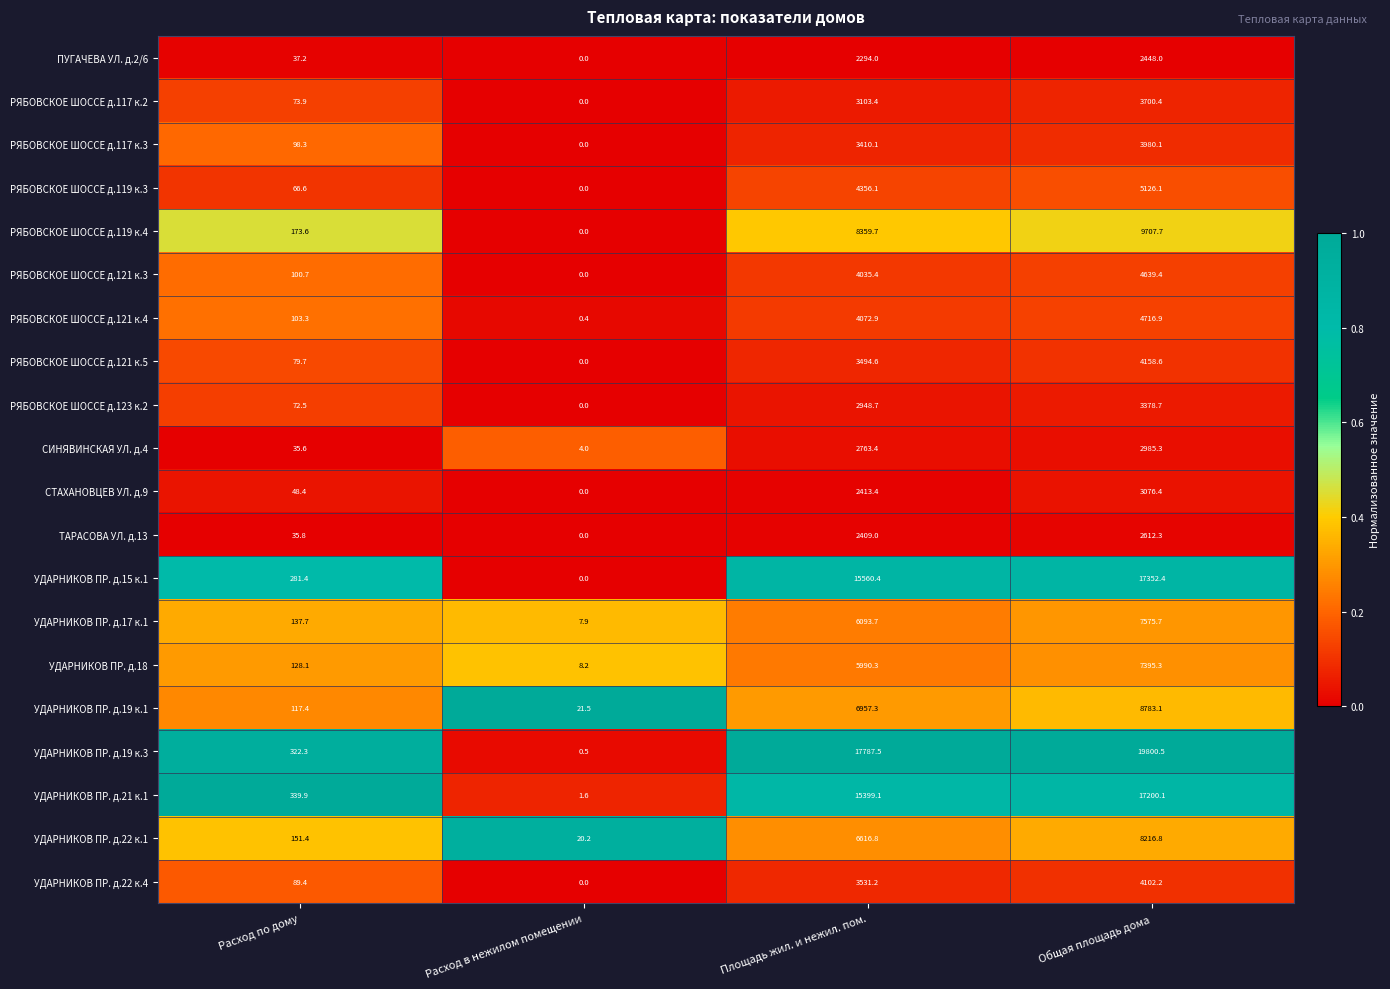

The value of ТАРАСОВА УЛ. д.13 at Площадь жил. и нежил. пом. is 1116.8. True or false?

False